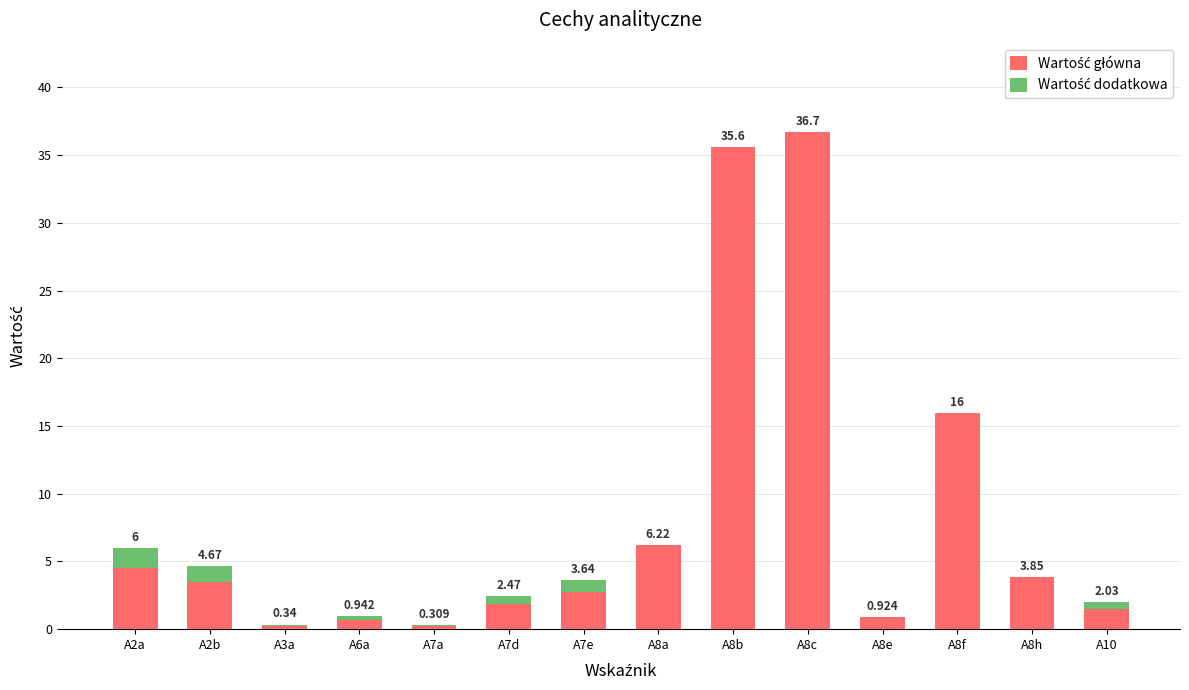

Are the bars grouped side by side (vs. stacked)?

No